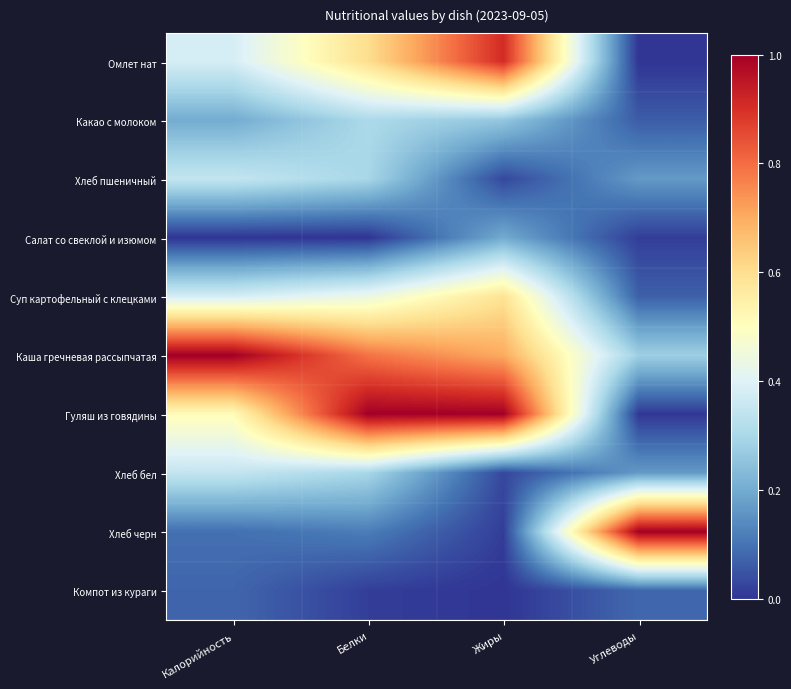

Reading left to right, transcribe all the data shown in this chart.

Омлет нат: Калорийность=0.4	Белки=0.6	Жиры=0.9	Углеводы=0.0
Какао с молоком: Калорийность=0.2	Белки=0.3	Жиры=0.3	Углеводы=0.1
Хлеб пшеничный: Калорийность=0.3	Белки=0.3	Жиры=0.0	Углеводы=0.2
Салат со свеклой и изюмом: Калорийность=0.0	Белки=0.0	Жиры=0.2	Углеводы=0.0
Суп картофельный с клецками: Калорийность=0.4	Белки=0.4	Жиры=0.6	Углеводы=0.1
Каша гречневая рассыпчатая: Калорийность=1.0	Белки=0.8	Жиры=0.7	Углеводы=0.3
Гуляш из говядины: Калорийность=0.5	Белки=1.0	Жиры=1.0	Углеводы=0.0
Хлеб бел: Калорийность=0.3	Белки=0.3	Жиры=0.0	Углеводы=0.2
Хлеб черн: Калорийность=0.1	Белки=0.1	Жиры=0.0	Углеводы=1.0
Компот из кураги: Калорийность=0.1	Белки=0.0	Жиры=0.0	Углеводы=0.1